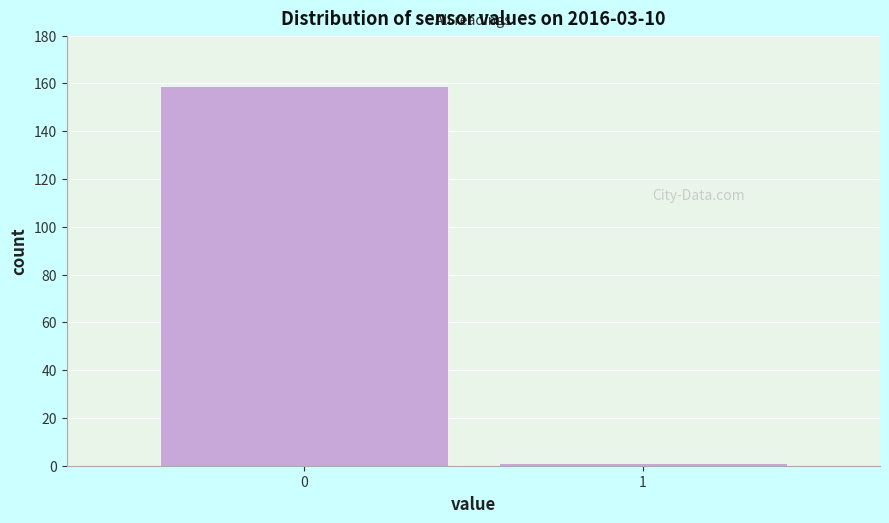

Reading left to right, extract all data points from this chart.

0=159	1=1